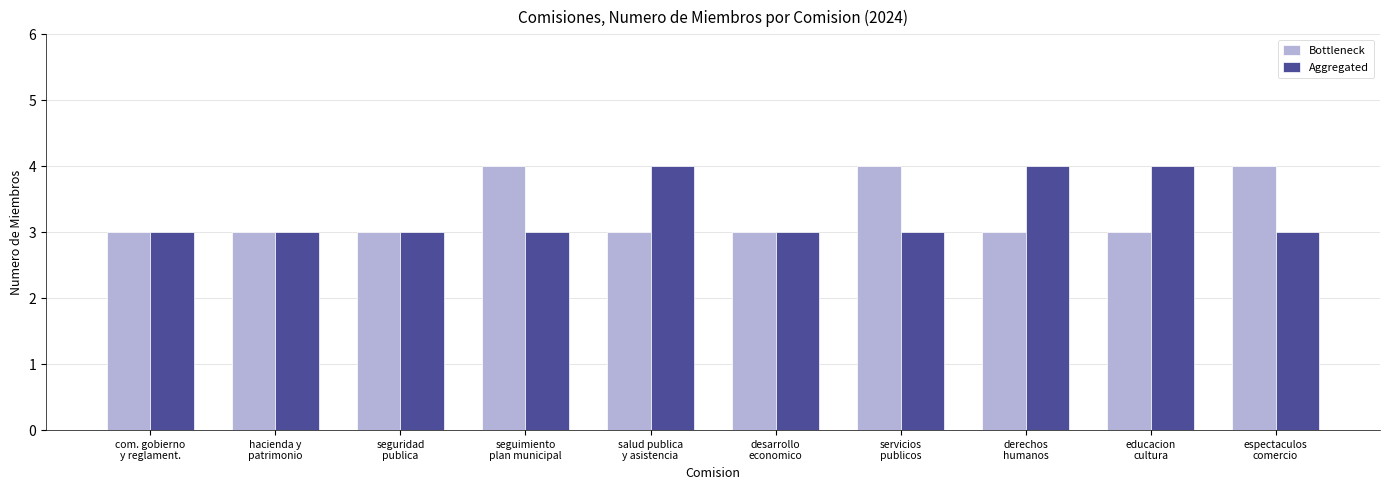

What is the minimum value shown in the chart?

3